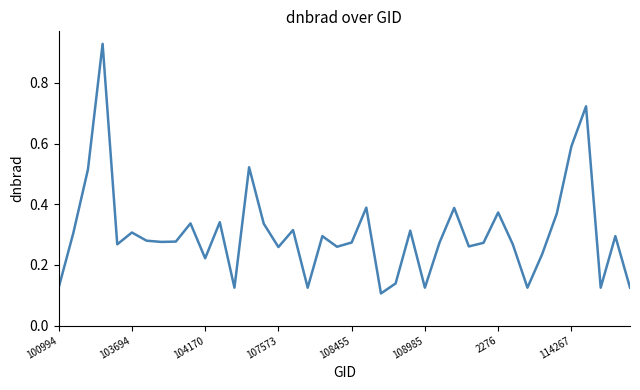

Does the chart have visible grid lines?

No